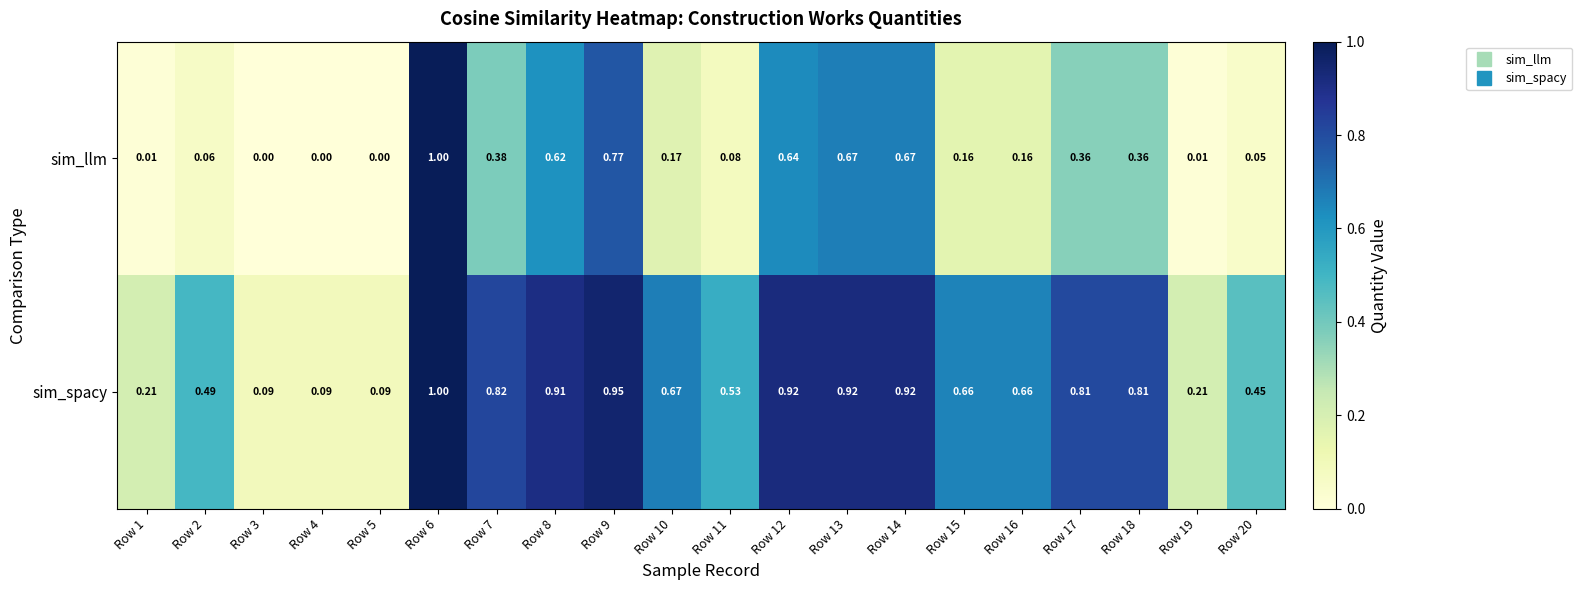

Which series has the largest range (max minus min)?

sim_llm